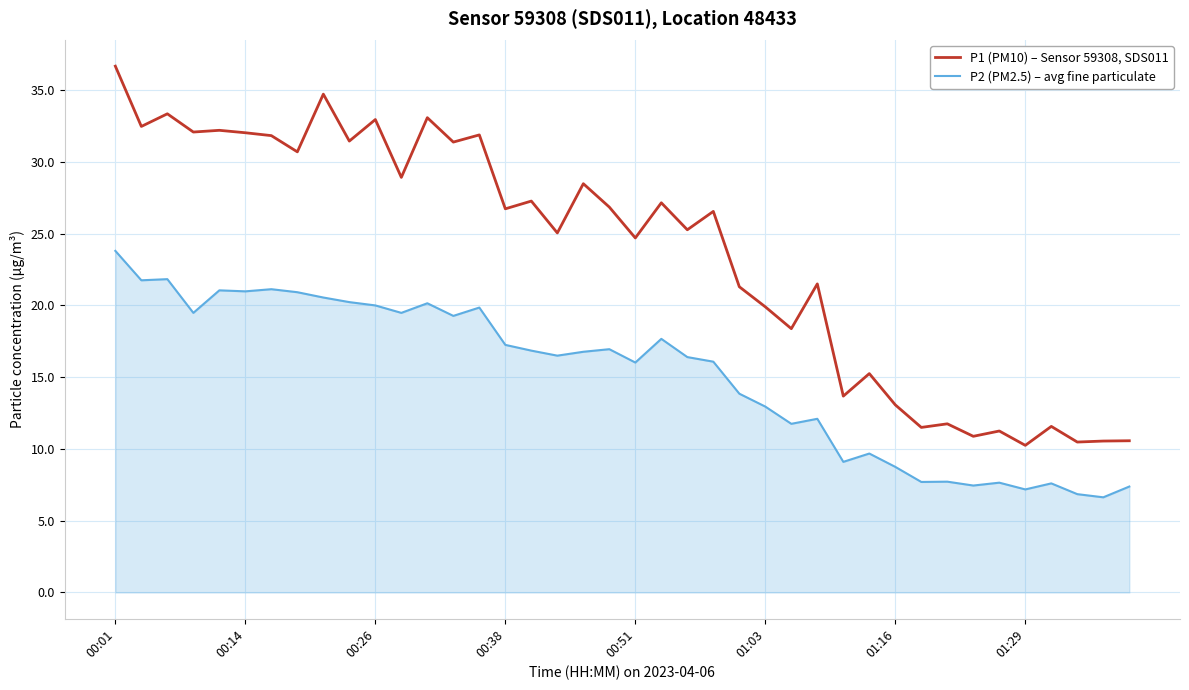

Rank the series by their maximum value, from highest to lowest.

P1 (PM10) – Sensor 59308, SDS011, P2 (PM2.5) – avg fine particulate